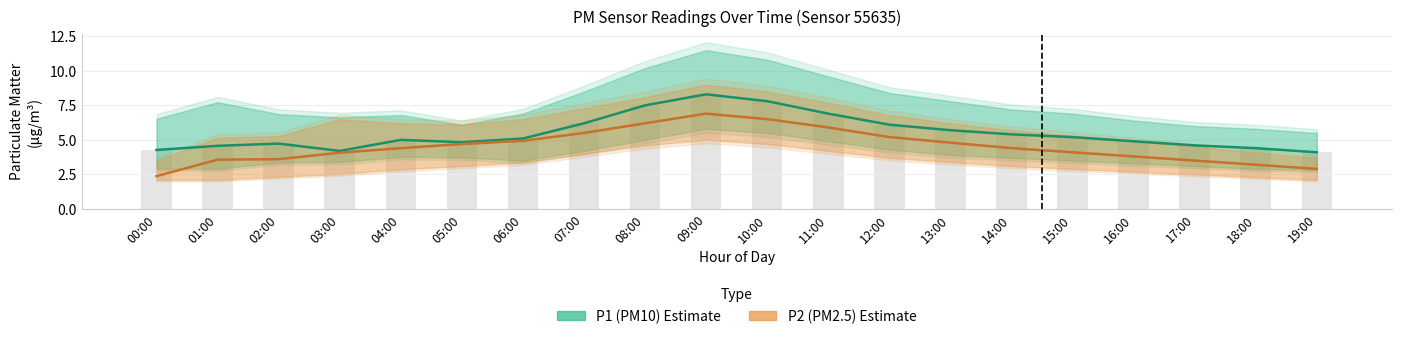

Reading right to left, list all the values displayed in this chart.

P1 (PM10): 4.1	4.4	4.6	4.9	5.2	5.4	5.7	6.1	6.9	7.8	8.3	7.5	6.2	5.1	4.8	5.0	4.2	4.7	4.6	4.3
P2 (PM2.5): 2.9	3.2	3.5	3.8	4.1	4.4	4.8	5.2	5.9	6.5	6.9	6.2	5.5	4.9	4.7	4.4	4.1	3.6	3.6	2.4